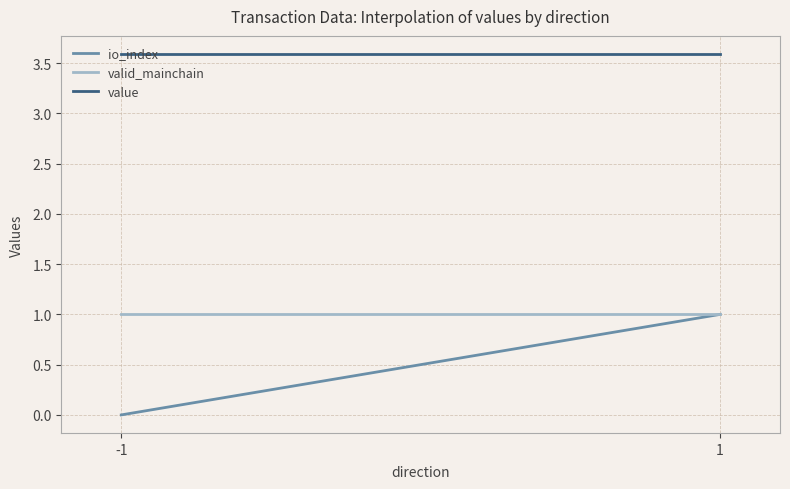

True or false: value and valid_mainchain cross at least once.

False